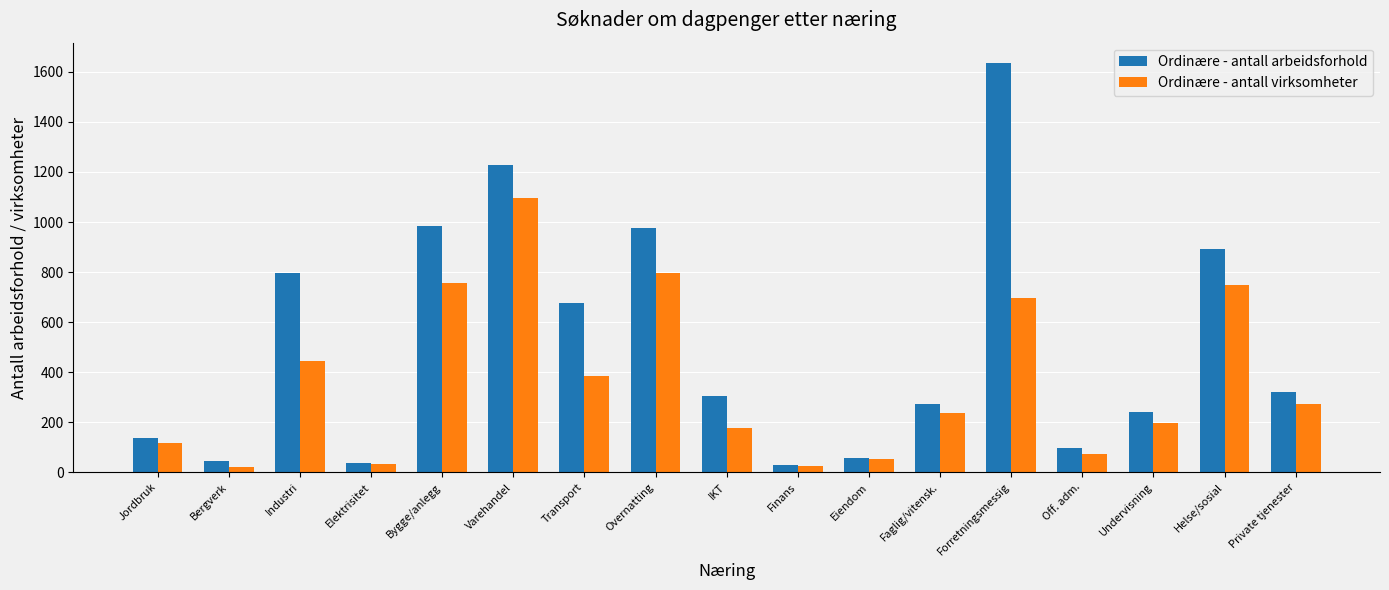

How many values in the Ordinære - antall arbeidsforhold series are below 306?

8